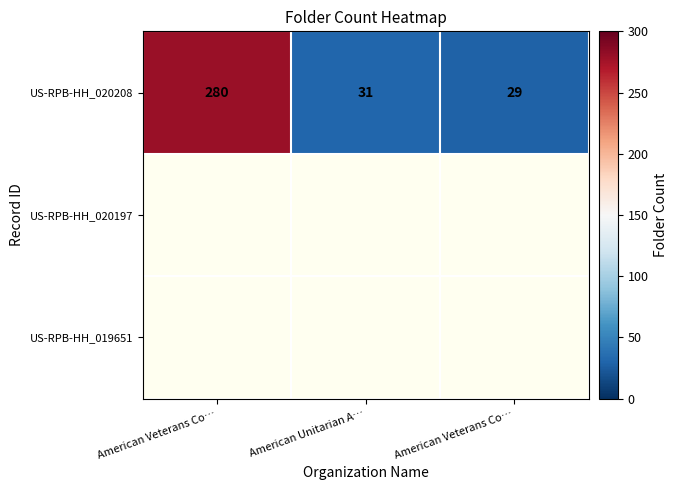

Which series has the largest total across all categories?

US-RPB-HH_020208